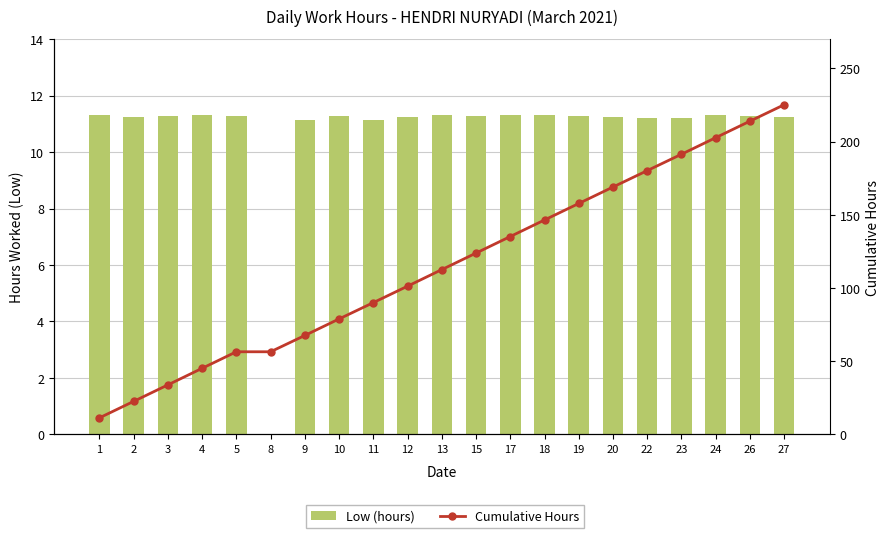

At which category is the sum across all series the highest?

27